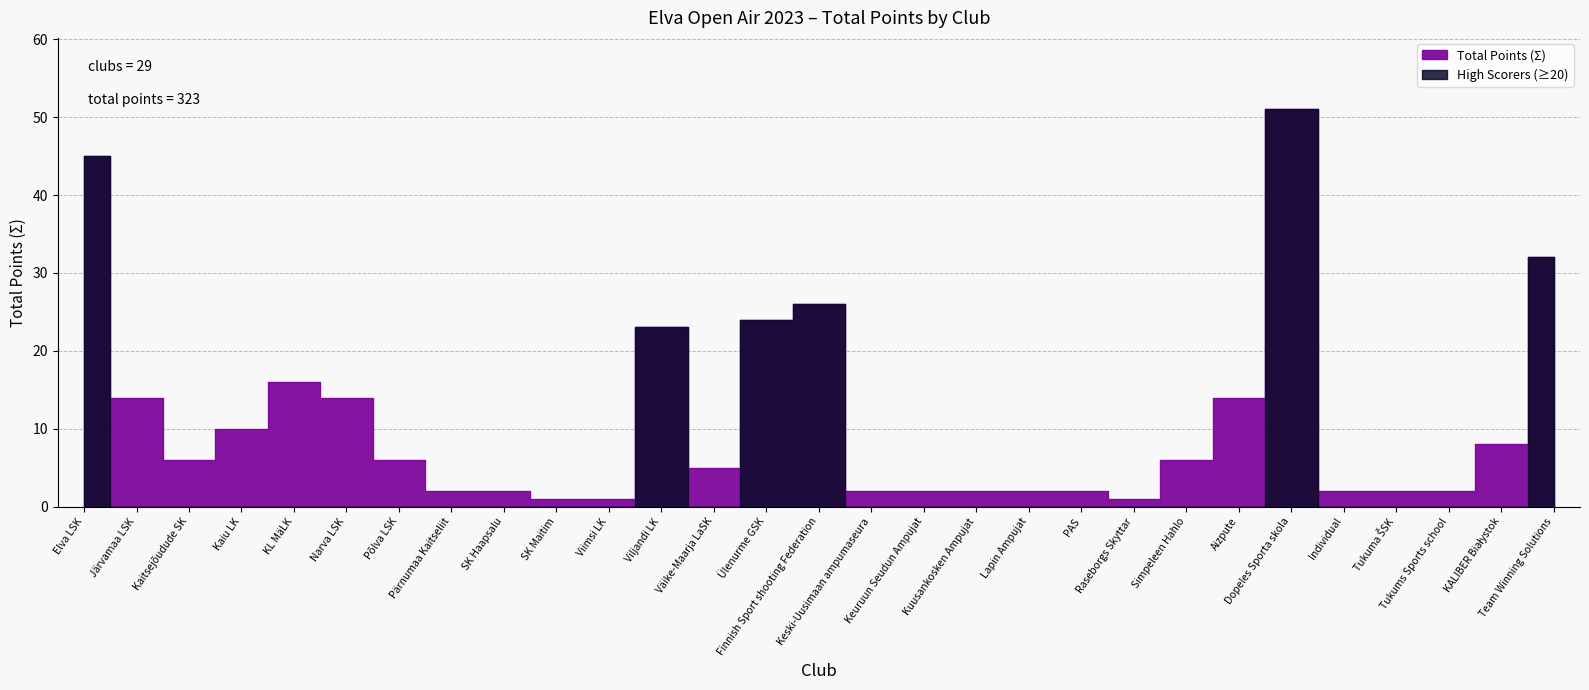

What is the change in value from Dopeles Sporta skola to Team Winning Solutions?

-19